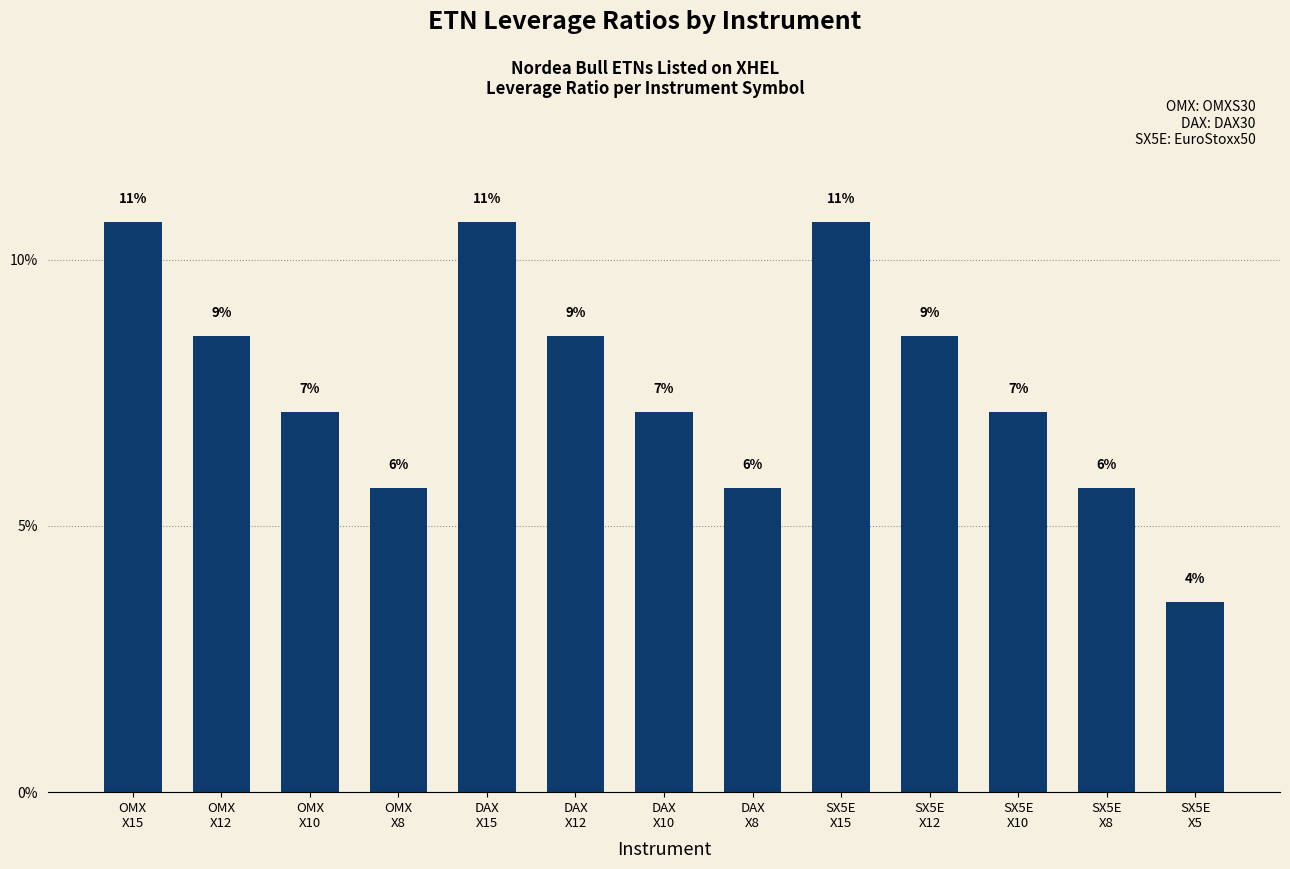

How many bars are there in total?

13